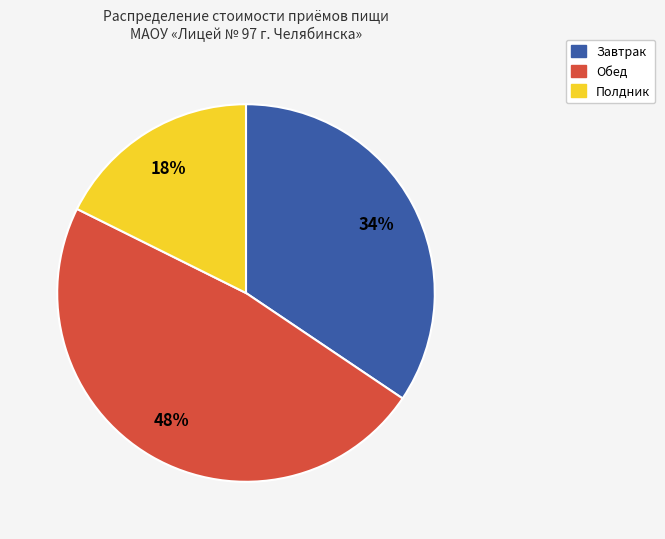

Combined, do Завтрак and Полдник account for over 50%?

Yes